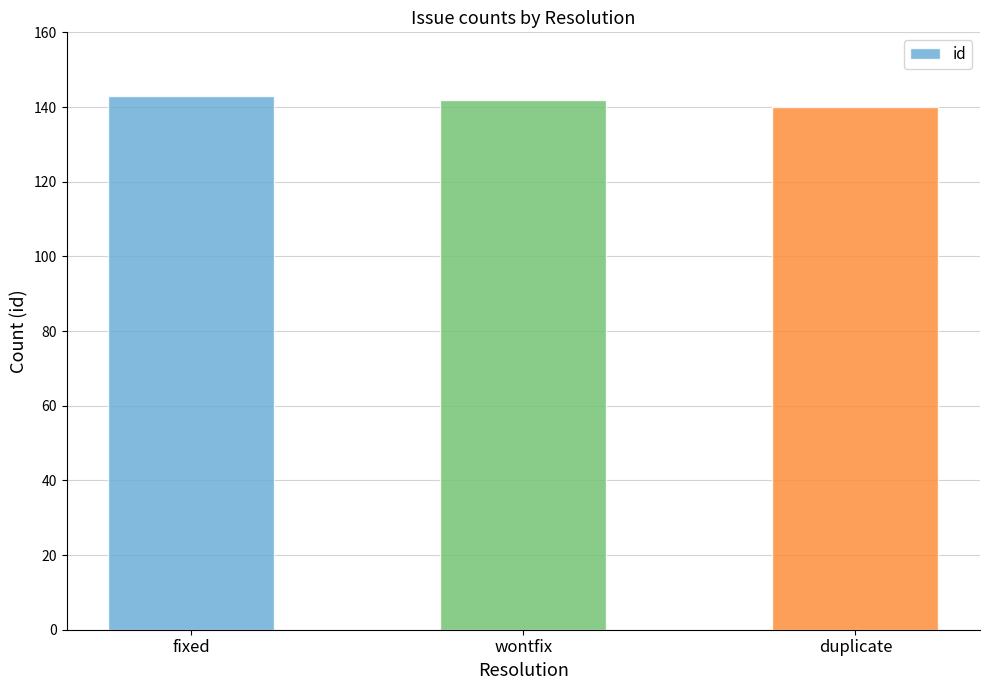

What is the approximate value at fixed?

143